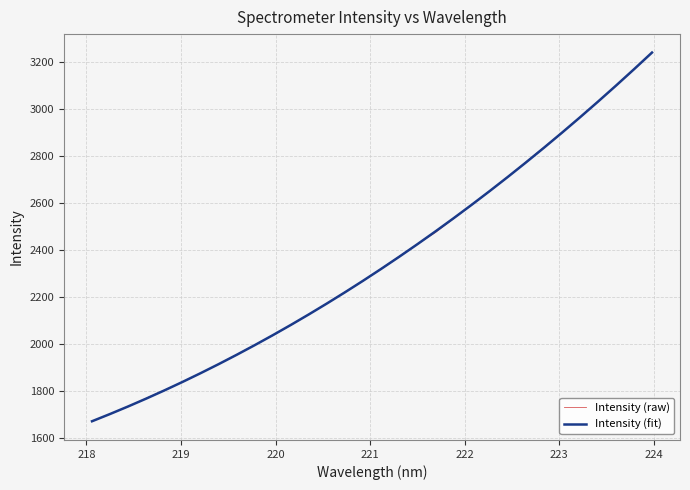

What is the minimum value for Intensity (raw)?

1668.7